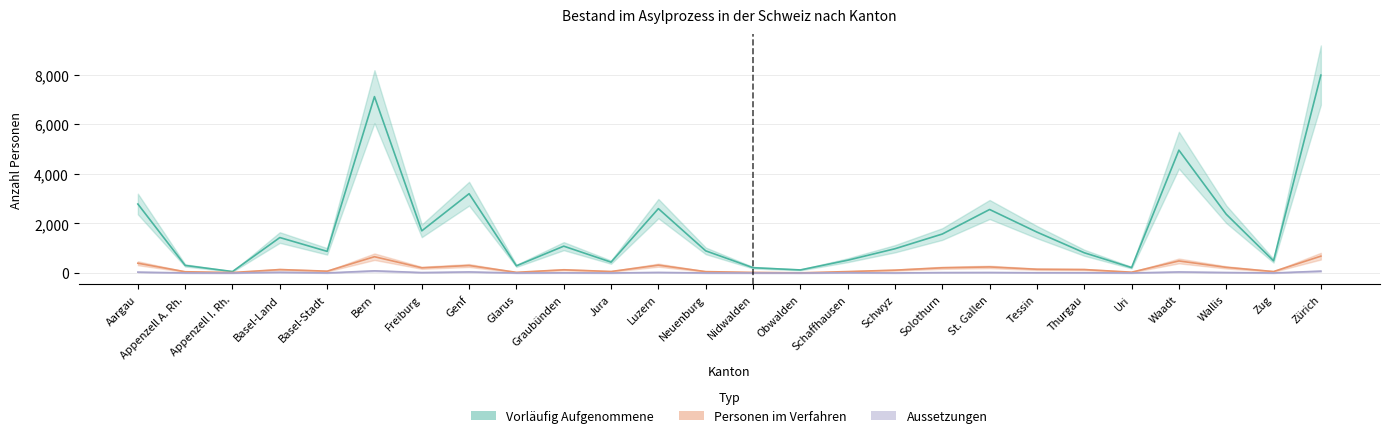

Where is Aussetzungen nearest to the value 43?

Genf